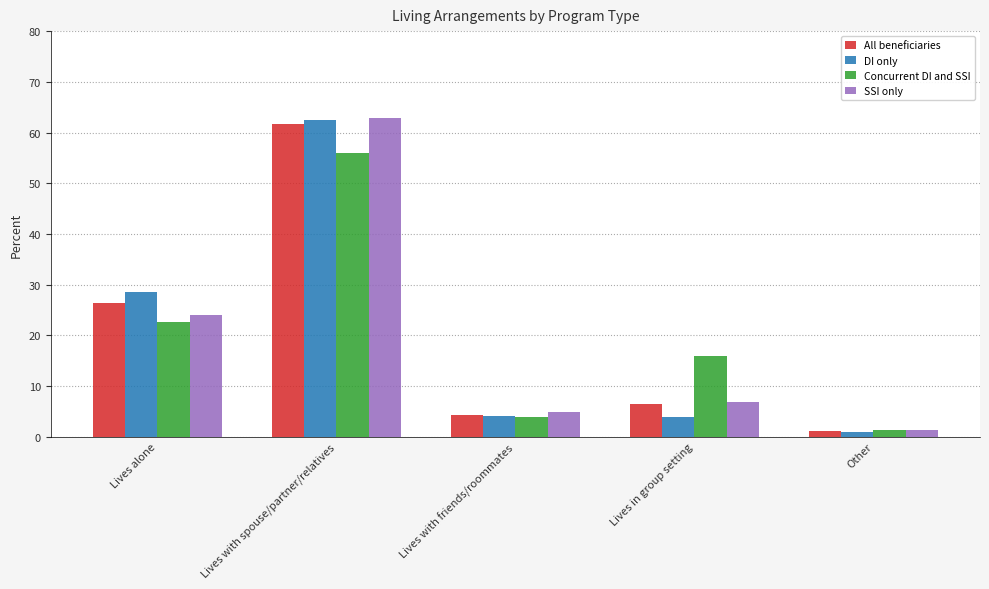

What is the value of the All beneficiaries bar at the 1st from the left?

26.5